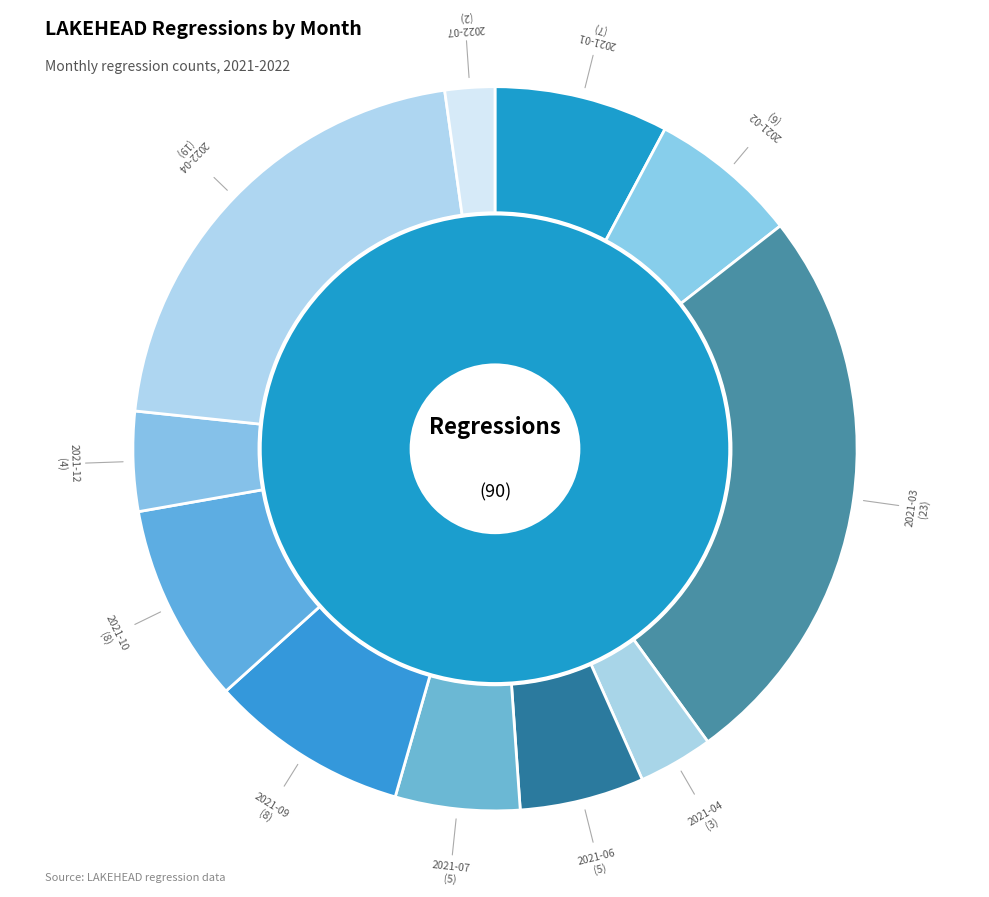

Does 2021-10 represent more than half of the total?

No